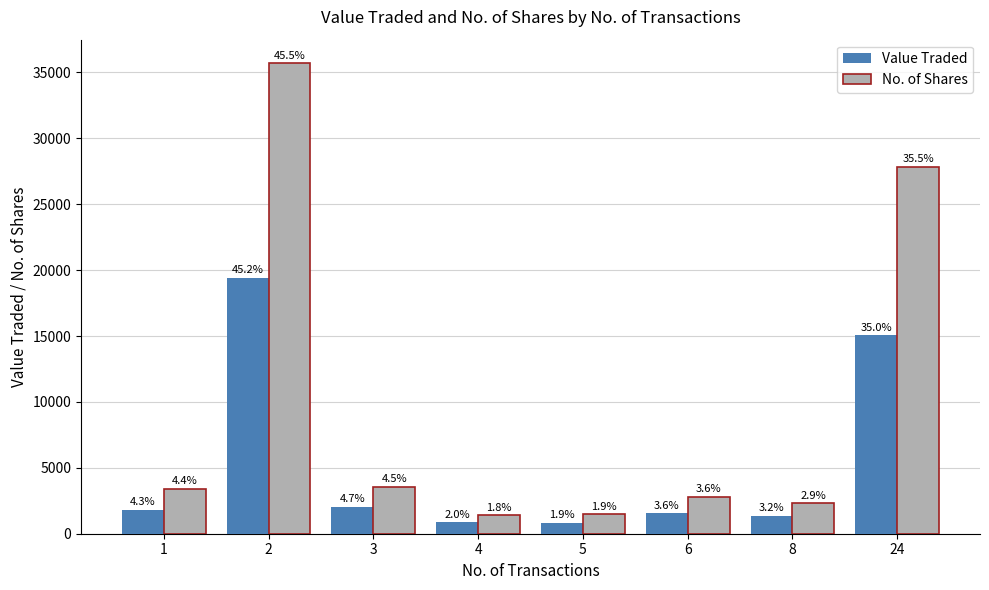

Reading right to left, list all the values displayed in this chart.

Value Traded: 24=15044	8=1363	6=1565	5=829	4=856	3=2032	2=19402	1=1835
No. of Shares: 24=27851	8=2300	6=2791	5=1465	4=1416	3=3555	2=35697	1=3418